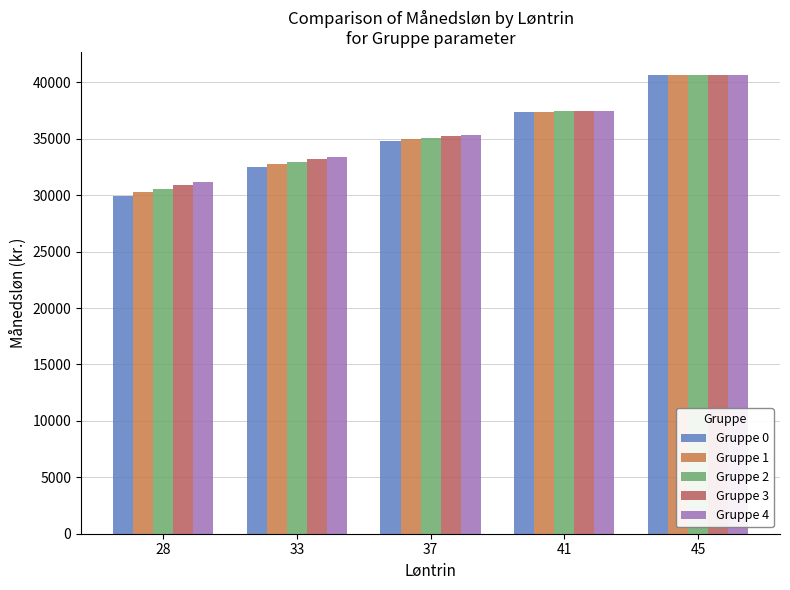

What value does the Gruppe 1 series have at 41?

37411.6